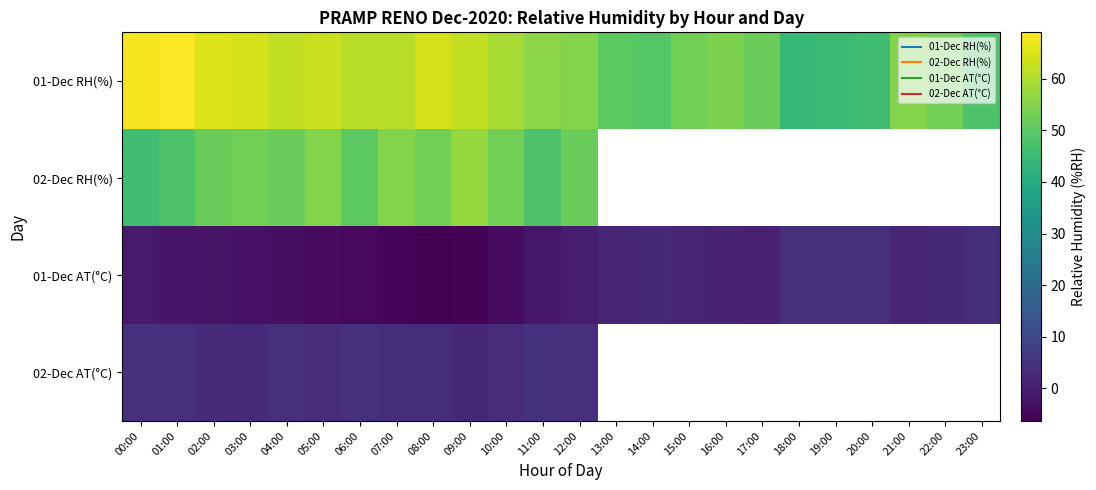

What is the sum of the 01-Dec RH(%) values at 10:00 and 05:00?

122.0